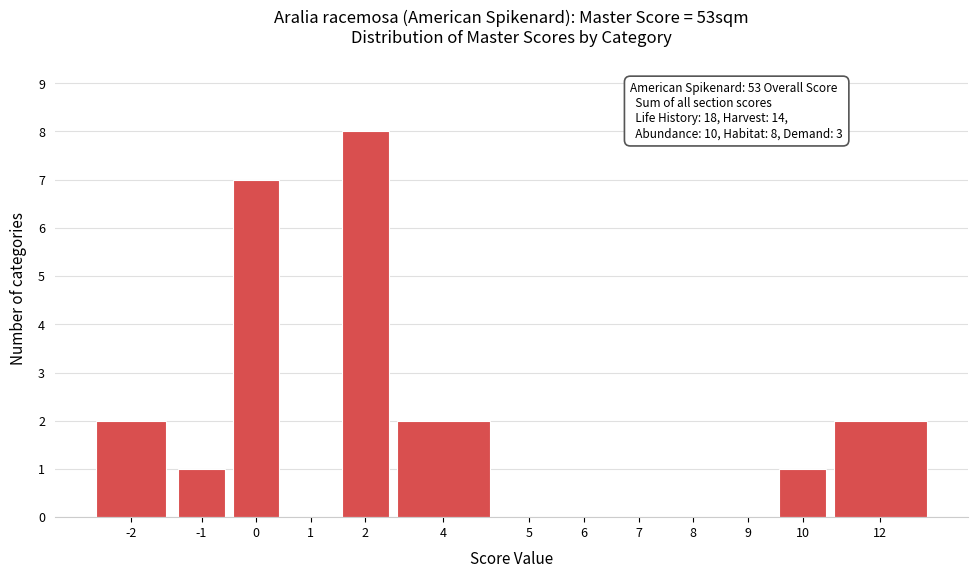

Reading right to left, transcribe all the data shown in this chart.

12=2	10=1	9=0	8=0	7=0	6=0	5=0	4=2	2=8	1=0	0=7	-1=1	-2=2